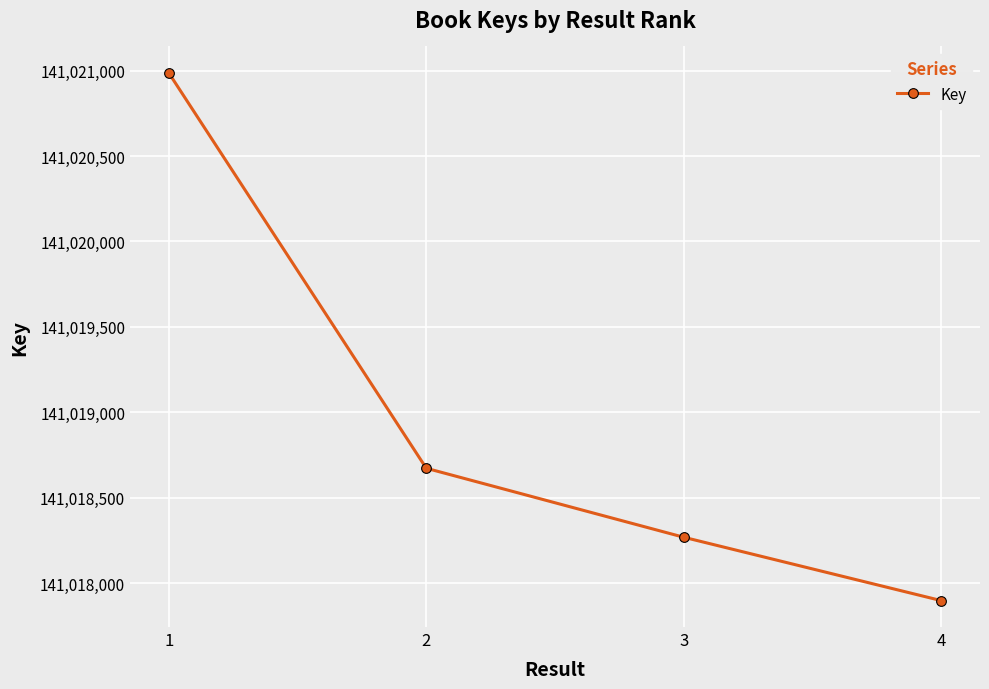

Which label corresponds to the smallest value in the chart?

4